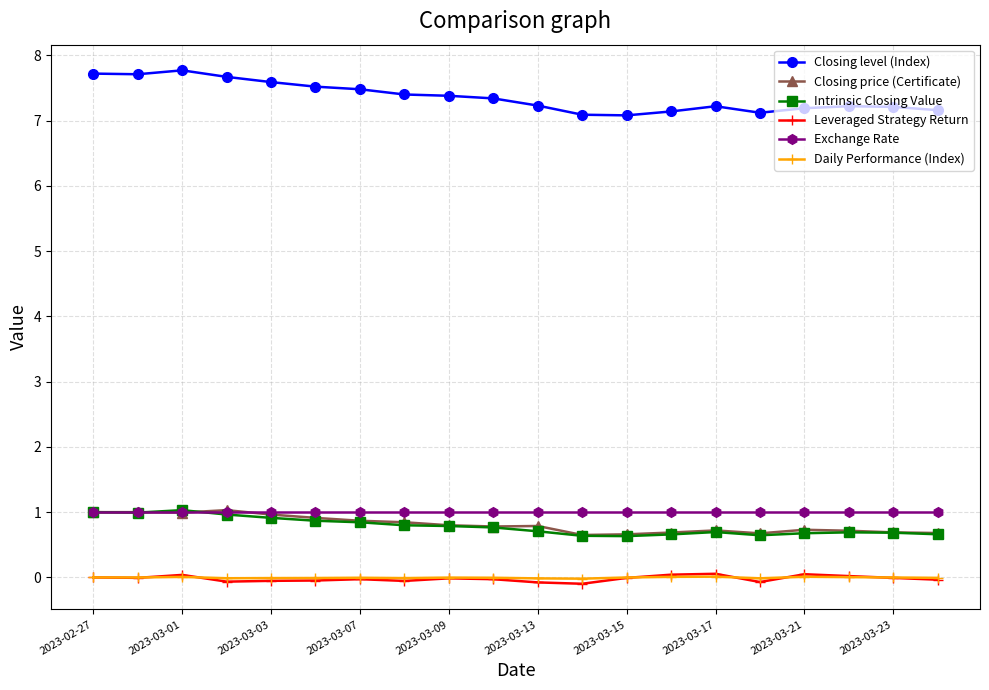

True or false: Closing price (Certificate) and Daily Performance (Index) intersect in this chart.

False